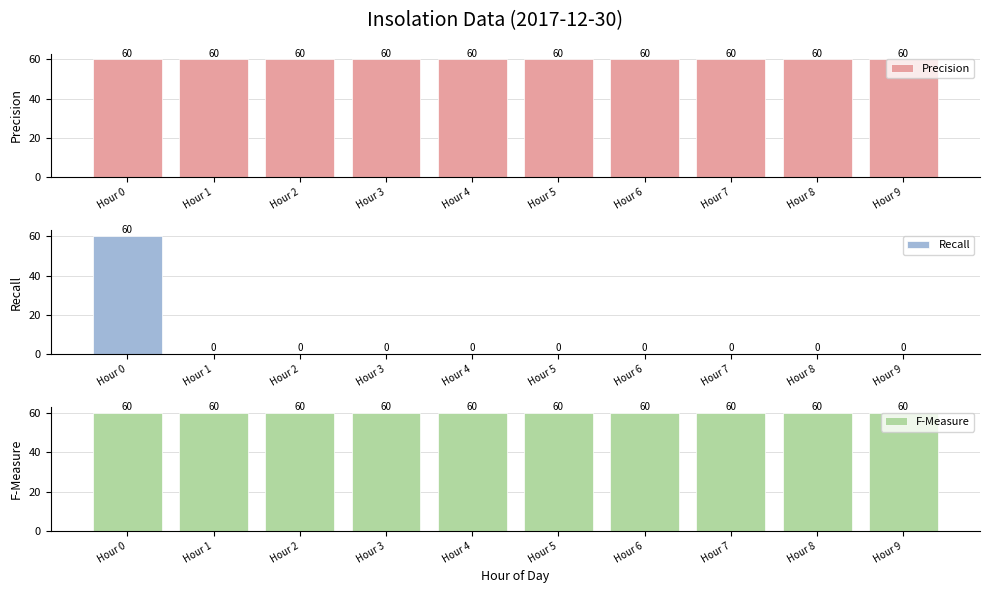

Are the bars grouped side by side (vs. stacked)?

Yes